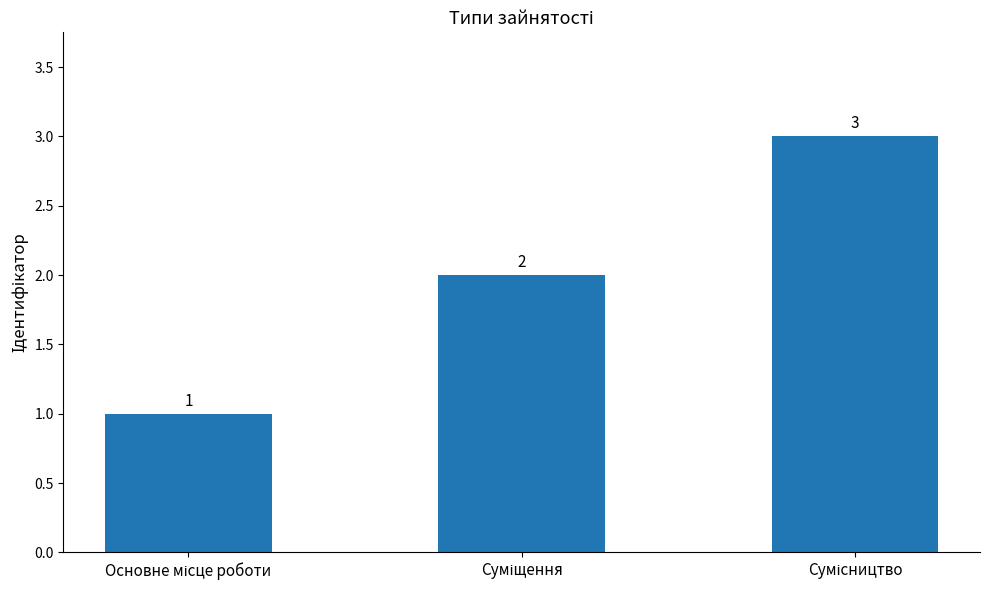

What is the value of the 2nd bar from the left?

2